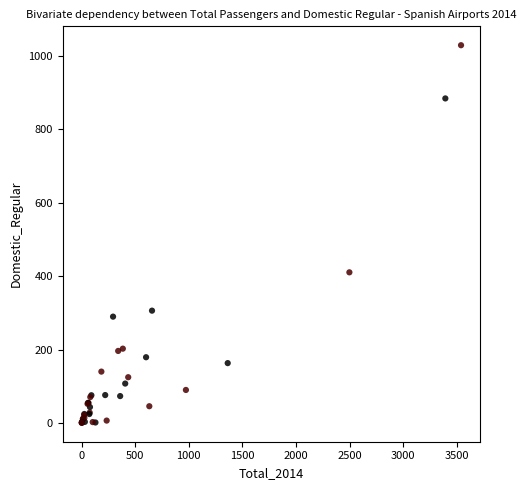

What Y value in the scatter plot is closest to 514?

410.4